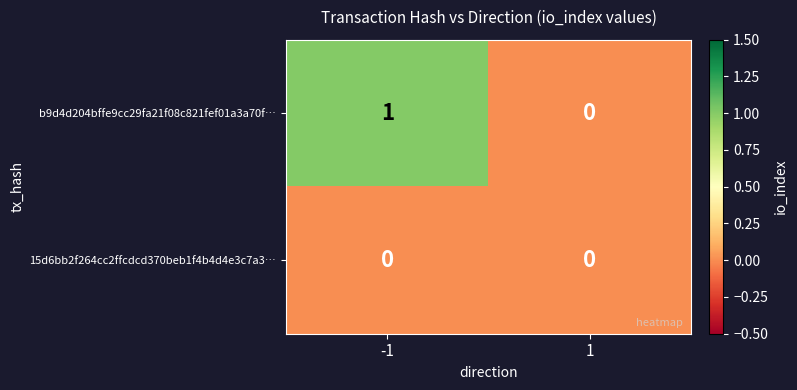

List the series in order of their peak value, lowest first.

15d6bb2f264cc2ffcdcd370beb1f4b4d4e3c7a3…, b9d4d204bffe9cc29fa21f08c821fef01a3a70f…